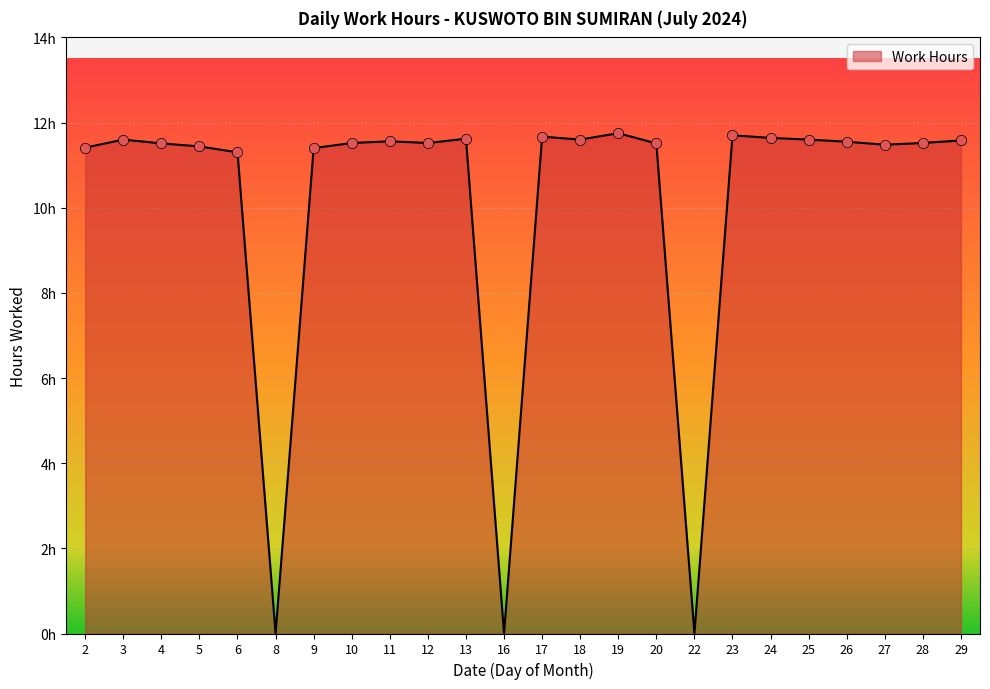

Is this an area chart (filled region under the line)?

Yes